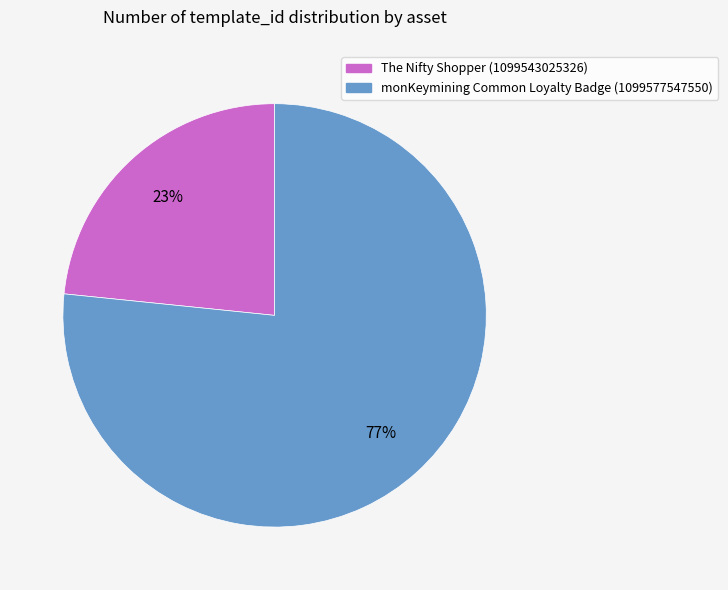

Rank the categories by value from lowest to highest.

The Nifty Shopper (1099543025326), monKeymining Common Loyalty Badge (1099577547550)